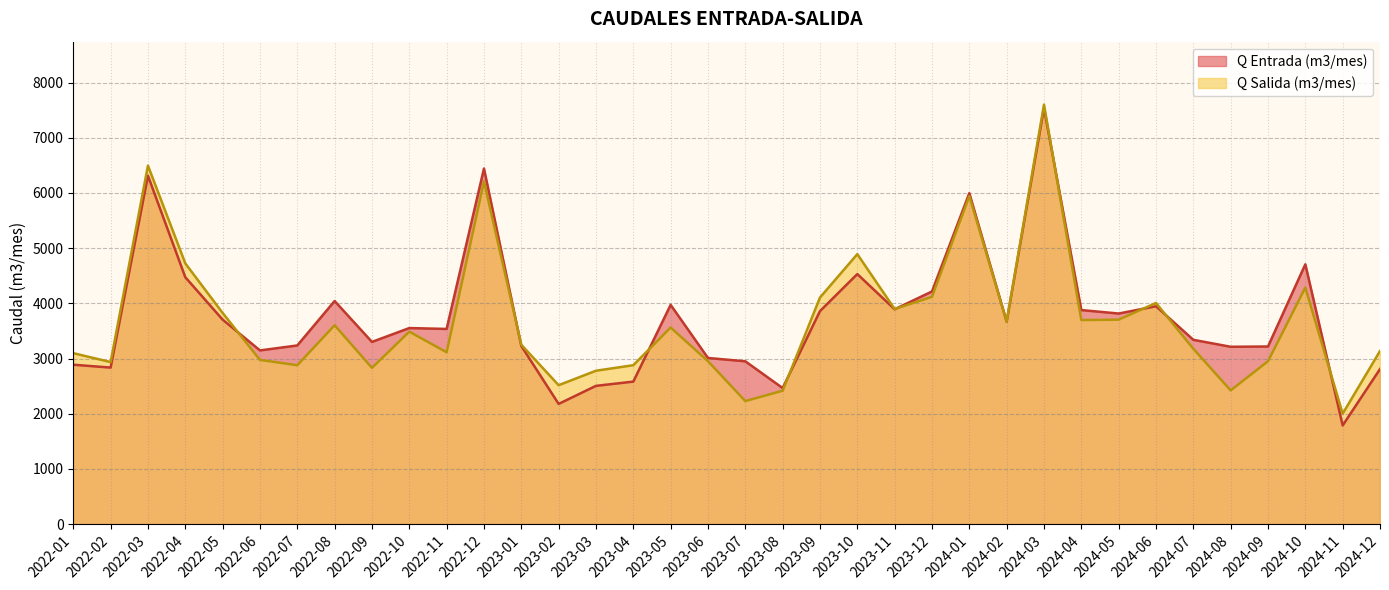

Which series ends up on top after the final intersection of Q Salida (m3/mes) and Q Entrada (m3/mes)?

Q Salida (m3/mes)